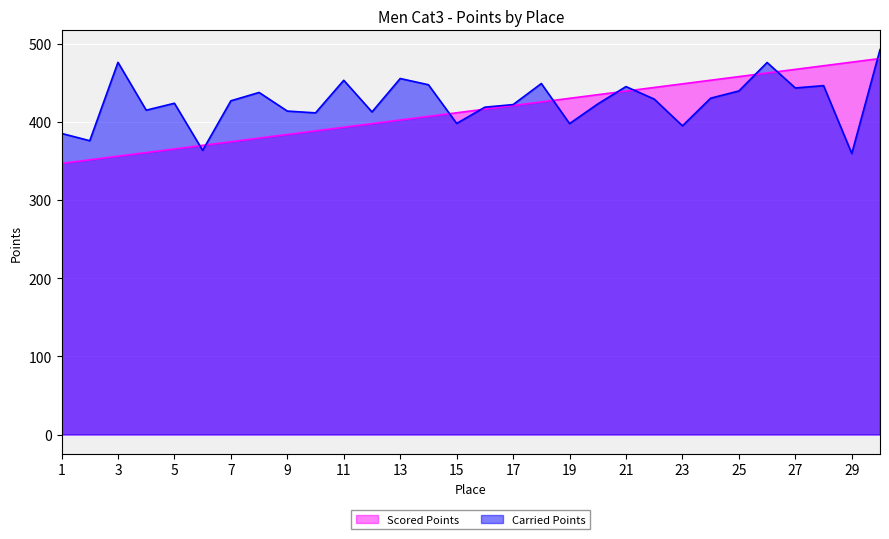

True or false: Carried Points and Scored Points cross at least once.

True